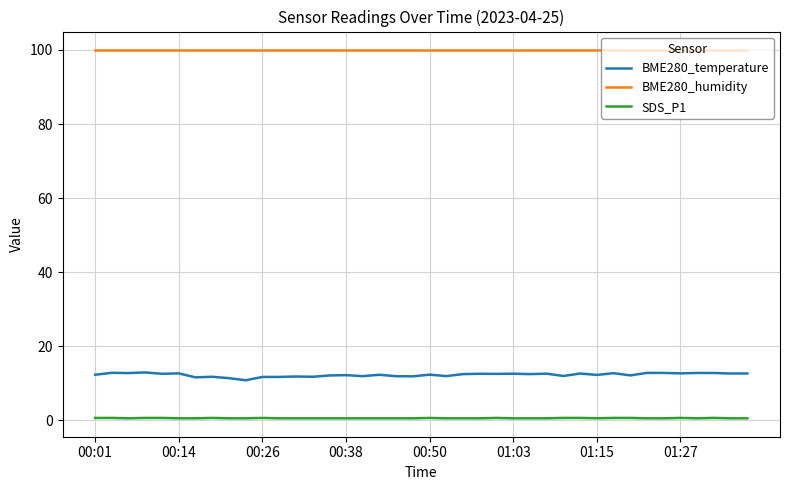

Rank the series by their maximum value, from highest to lowest.

BME280_humidity, BME280_temperature, SDS_P1